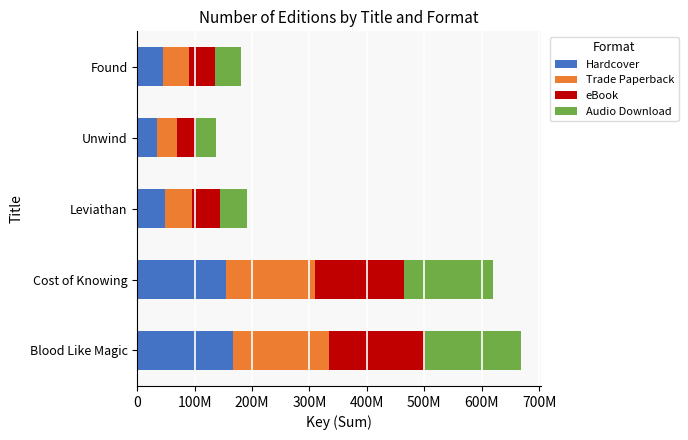

What are all the series names shown in the legend?

Hardcover, Trade Paperback, eBook, Audio Download